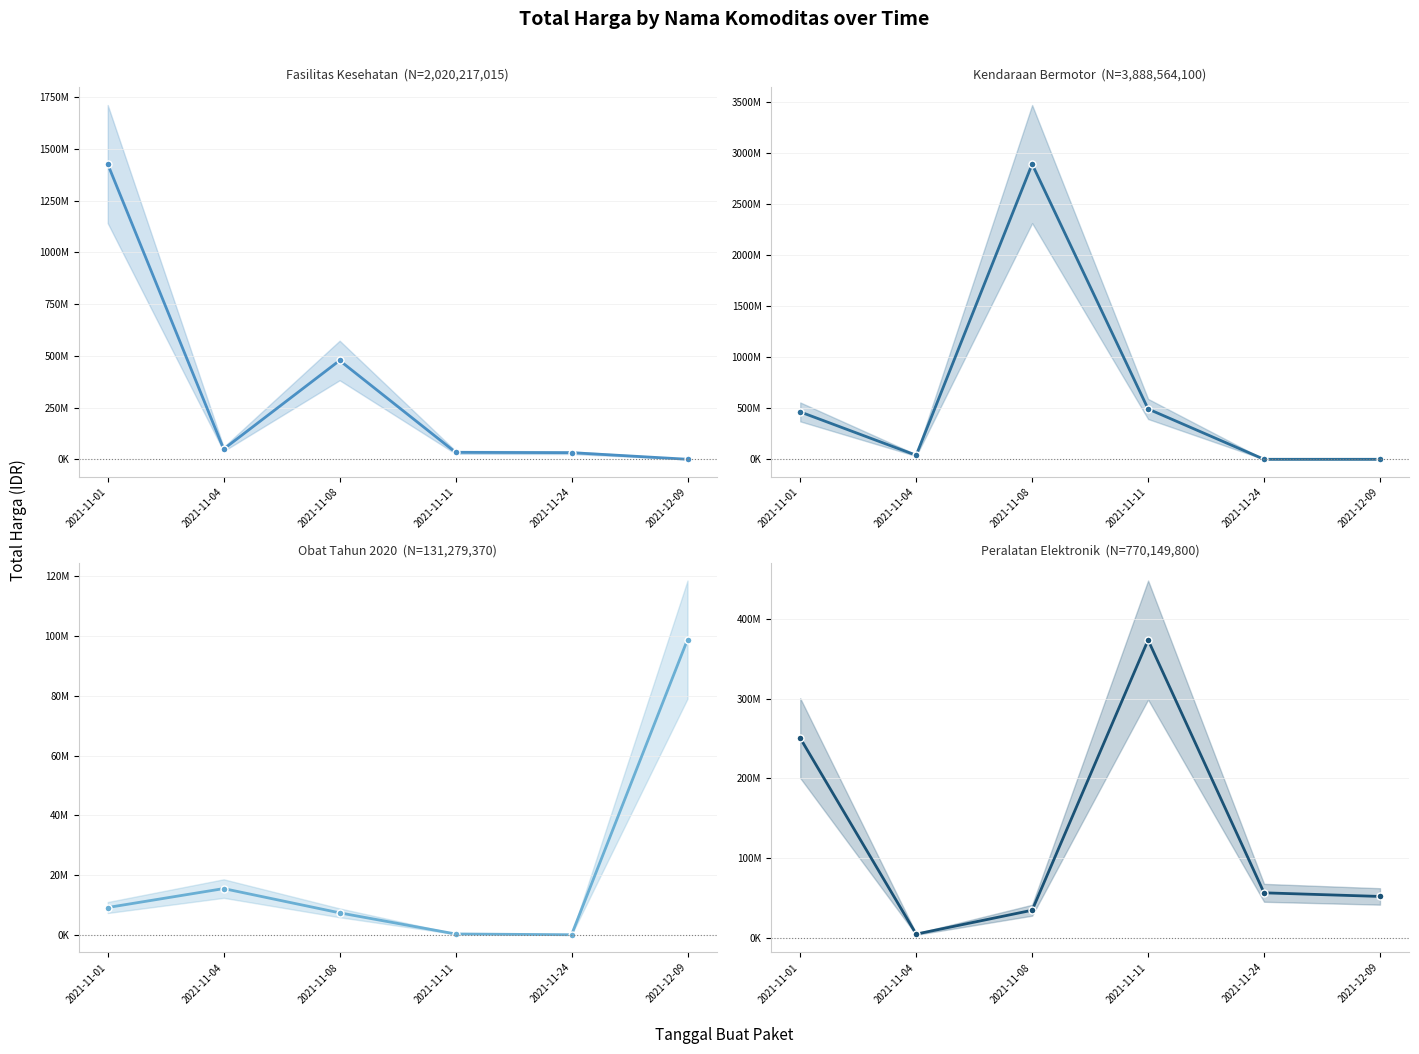

Which series has the largest range (max minus min)?

Kendaraan Bermotor